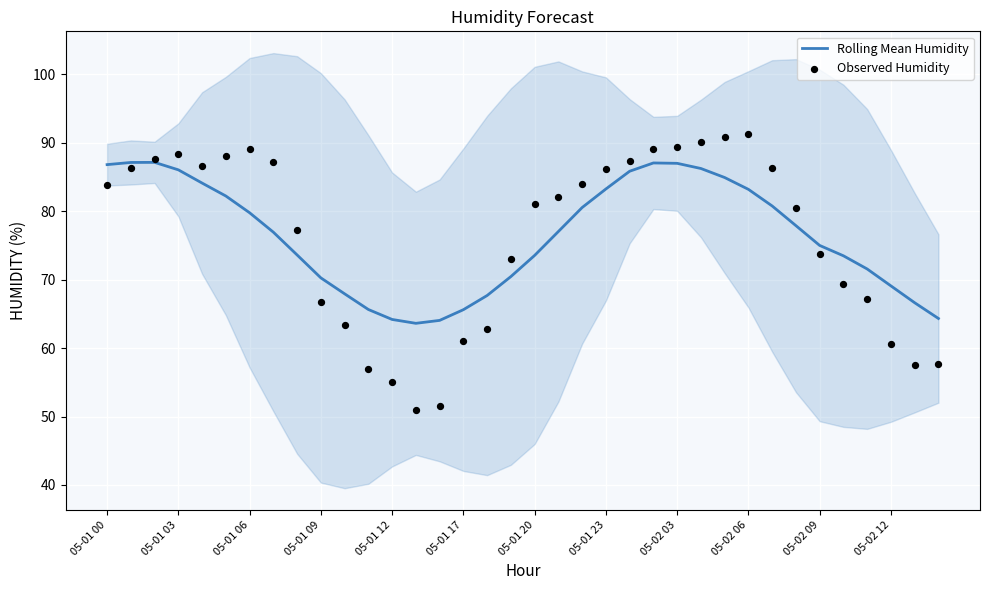

The Rolling Mean Humidity series shows 79.8 at 05-01 06. True or false?

True